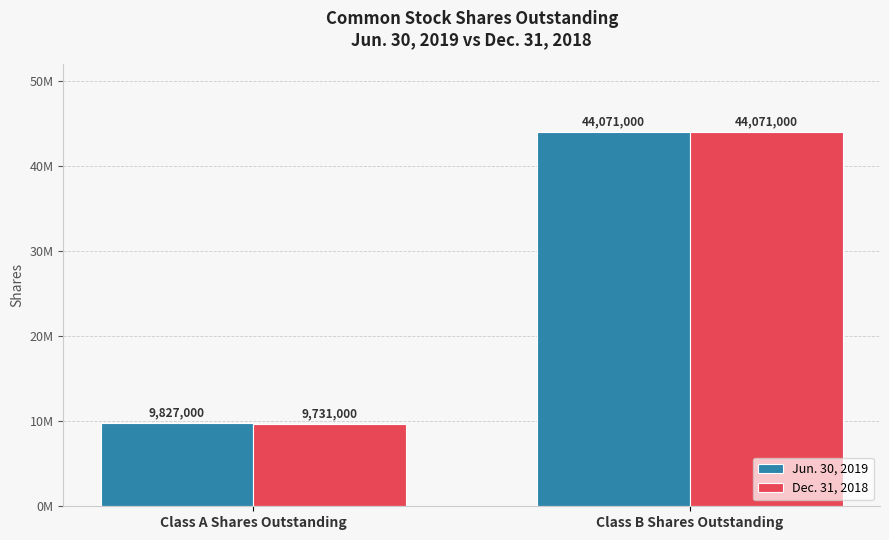

Does the chart contain stacked bars?

No